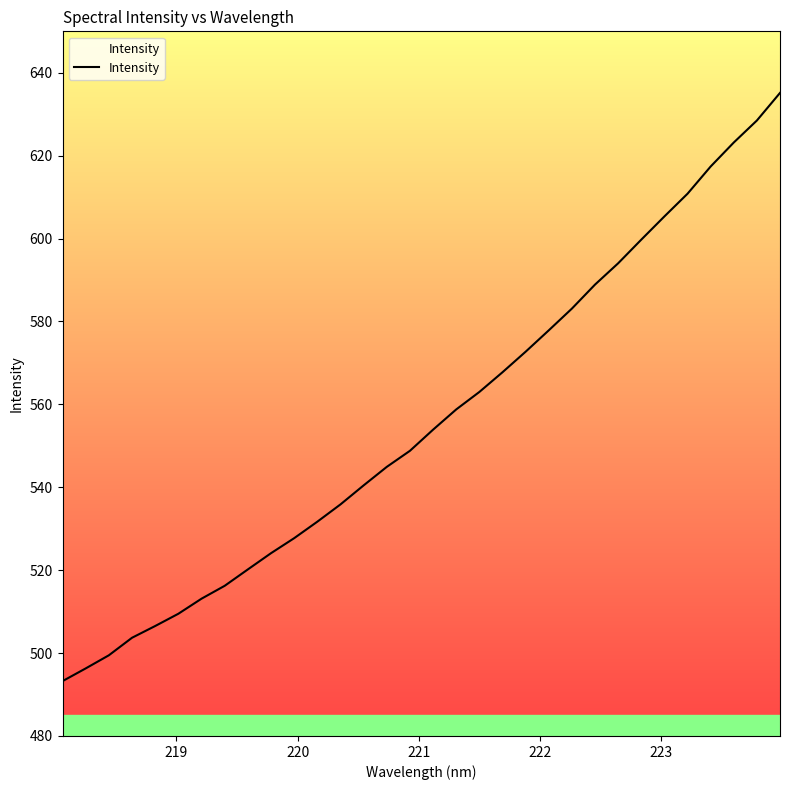

What is the sum of all values?

17792.0